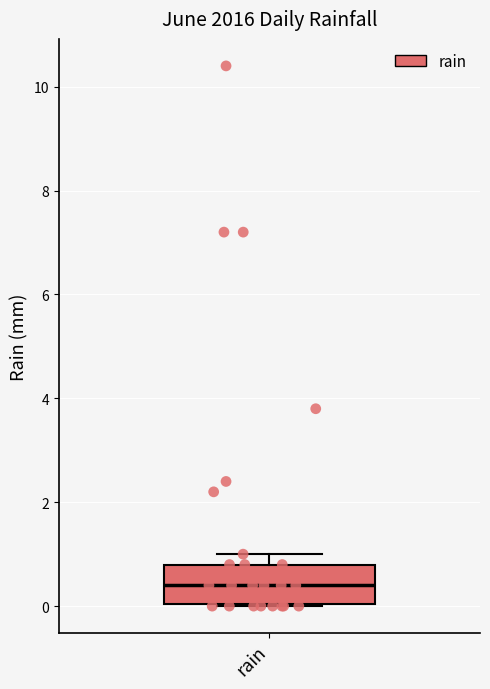

Where does the median line of the box for rain sit on the y-axis? The values are not printed on the chart, so give them approximately, as read against the axis.

0.4